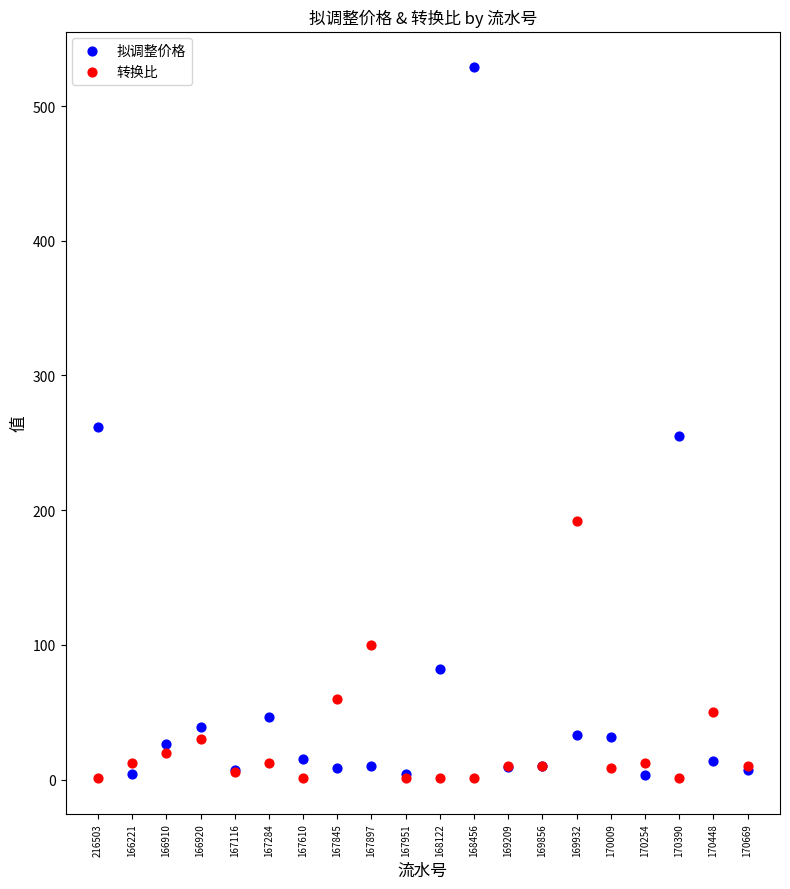

Which series has the largest Y range (max minus min)?

拟调整价格